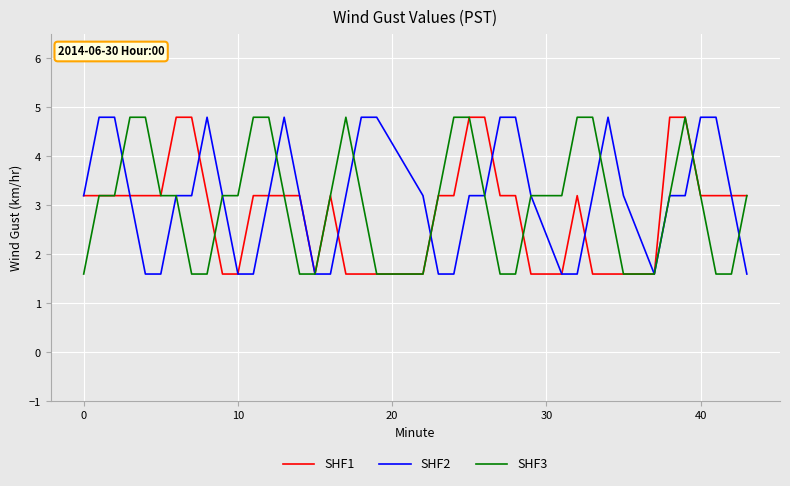

What is the highest value of the SHF3 series?

4.8